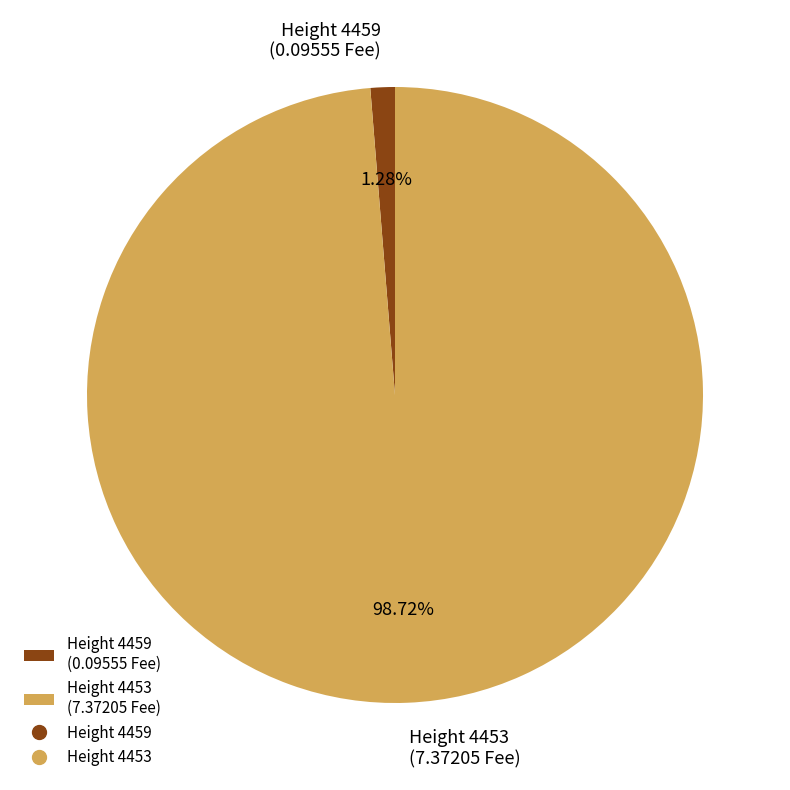

Rank the categories by value from lowest to highest.

Height 4459 (0.09555 Fee), Height 4453 (7.37205 Fee)